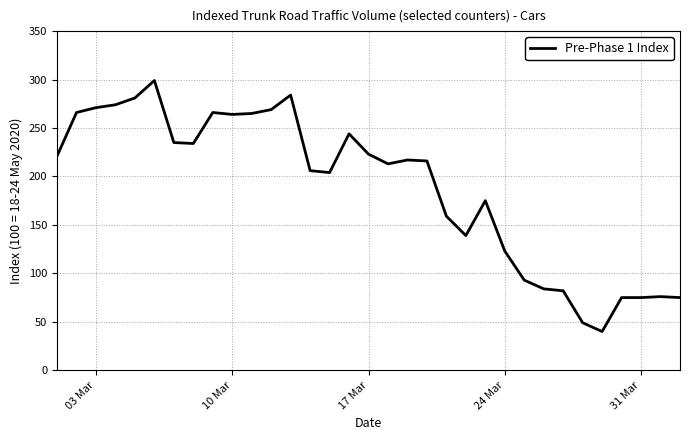

What is the difference between the maximum and minimum values?

259